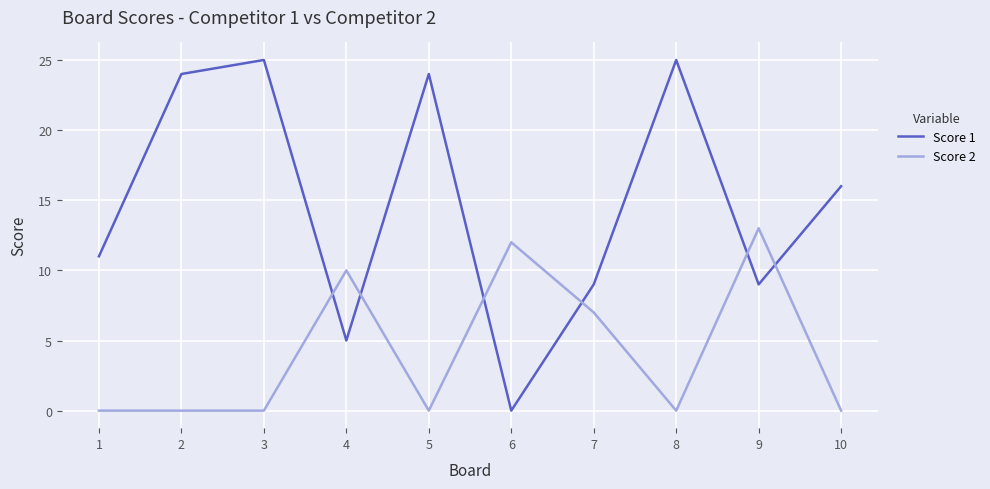

True or false: Score 2 and Score 1 cross at least once.

True